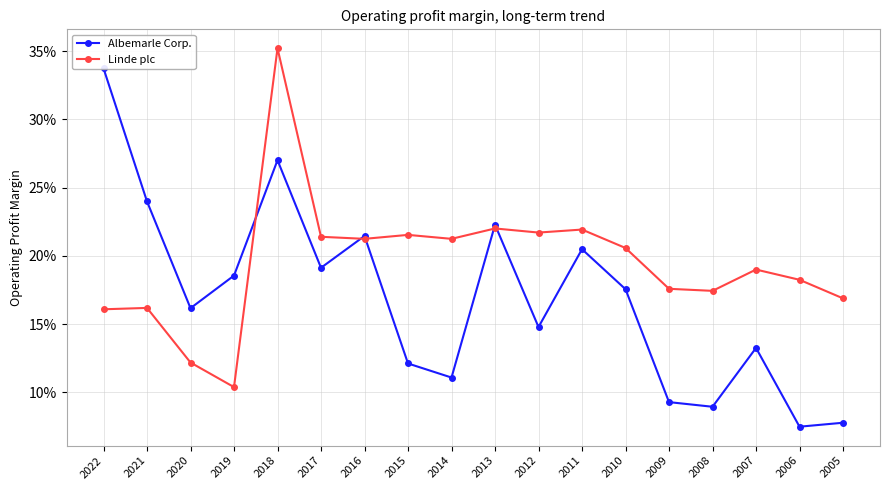

What is the value of the Albemarle Corp. point at the 10th from the left?

0.2